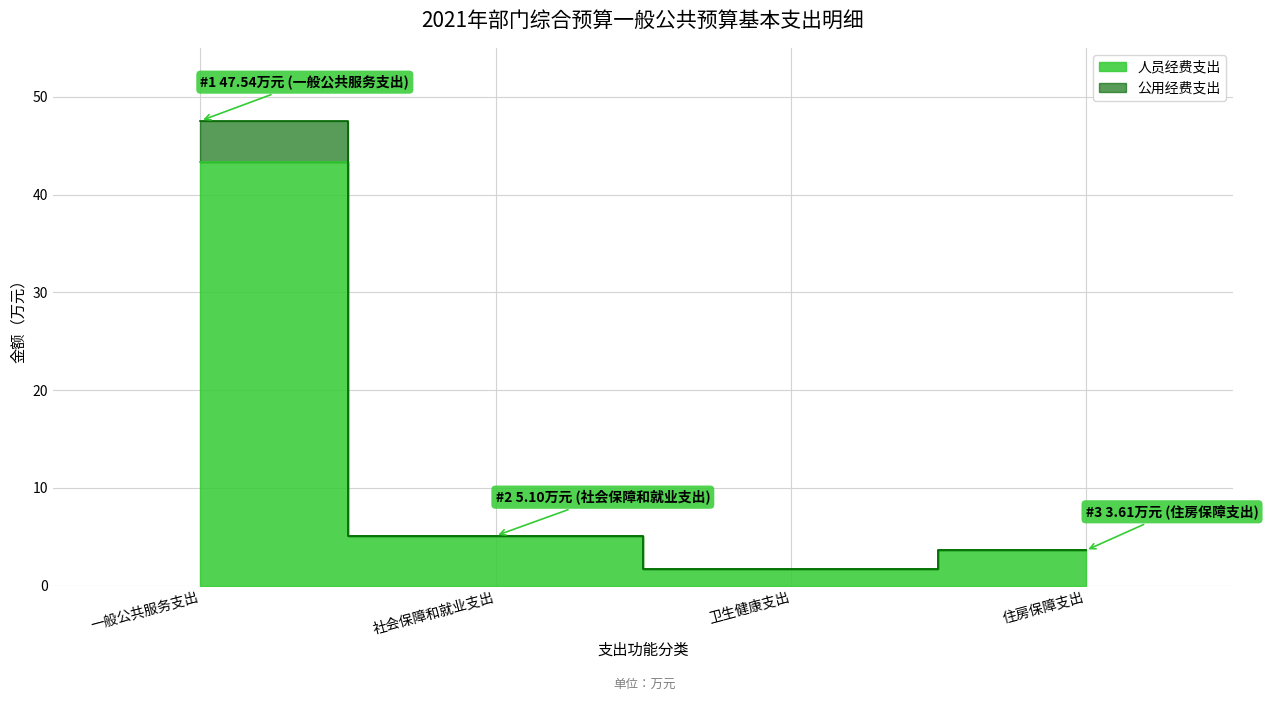

Reading left to right, list all the values displayed in this chart.

人员经费支出: 一般公共服务支出=43.3	社会保障和就业支出=5.1	卫生健康支出=1.7	住房保障支出=3.6
公用经费支出: 一般公共服务支出=47.5	社会保障和就业支出=5.1	卫生健康支出=1.7	住房保障支出=3.6